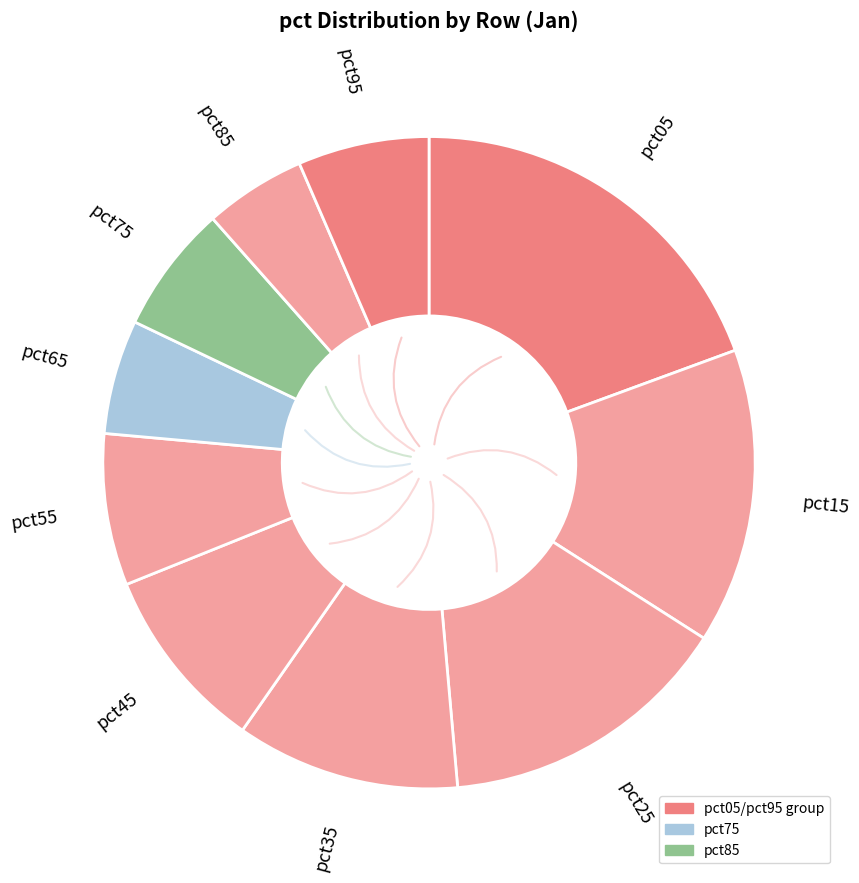

How many slices are in this pie chart?

10